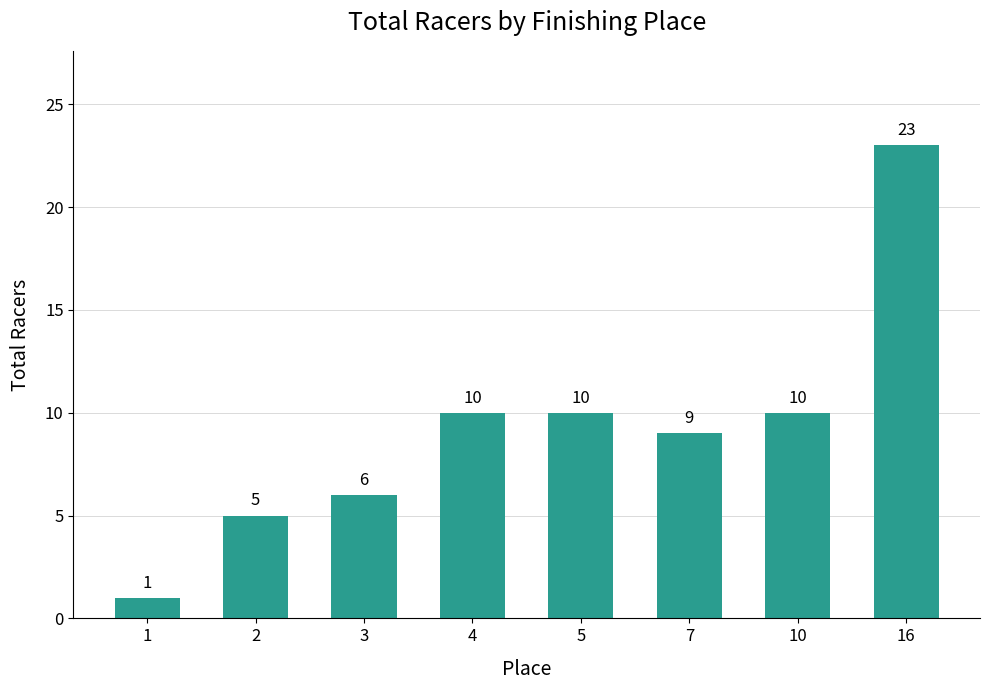

Reading left to right, transcribe all the data shown in this chart.

1	5	6	10	10	9	10	23